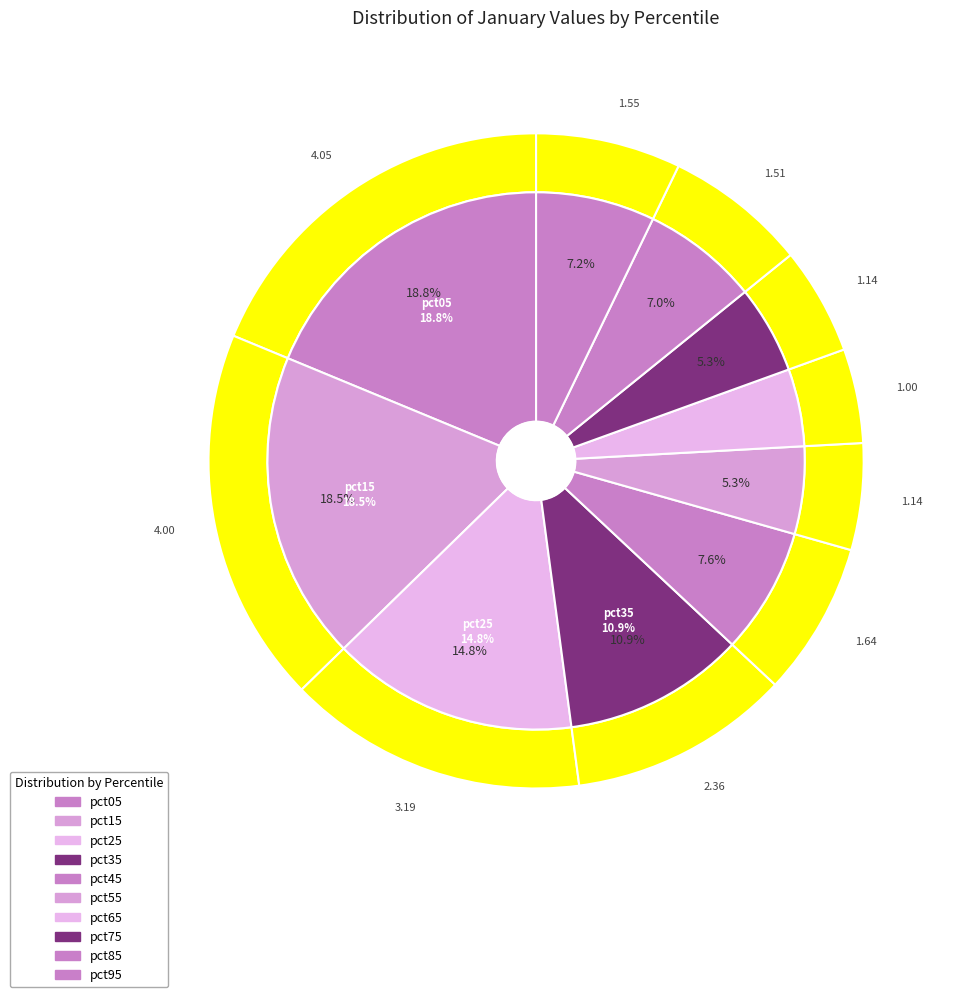

To the nearest percent, what is the difference between the pct25 and pct65 slice percentages?

10%